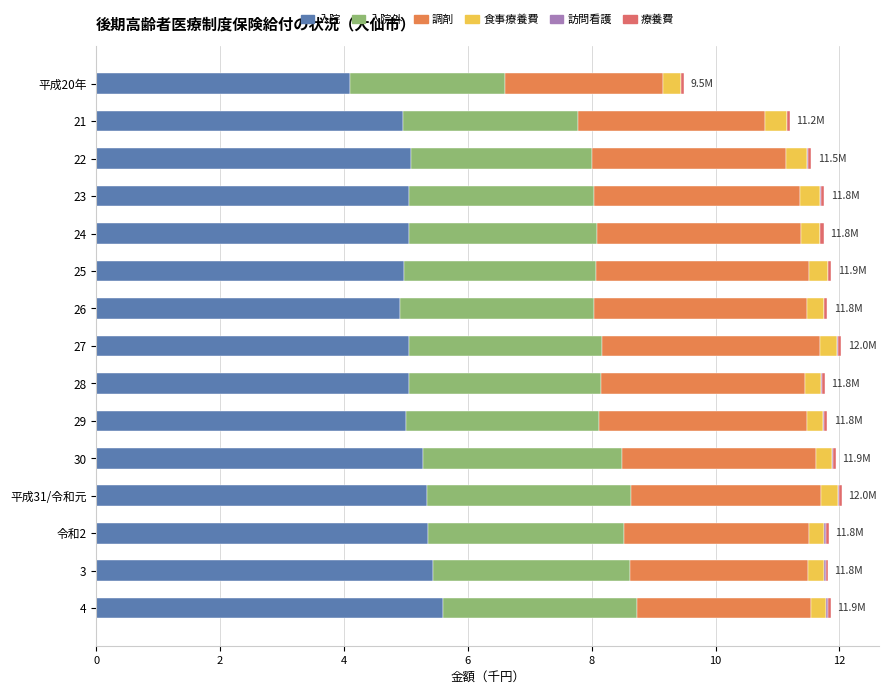

How many categories are shown in the chart?

15